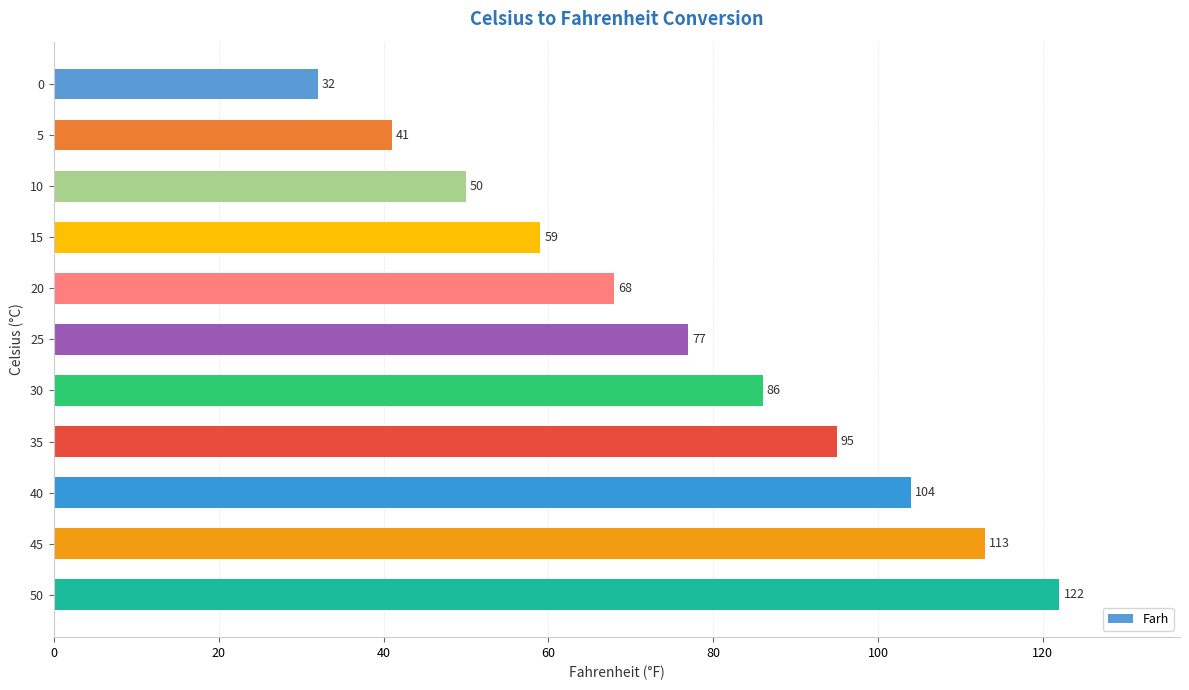

Rank the categories by value from lowest to highest.

0, 5, 10, 15, 20, 25, 30, 35, 40, 45, 50